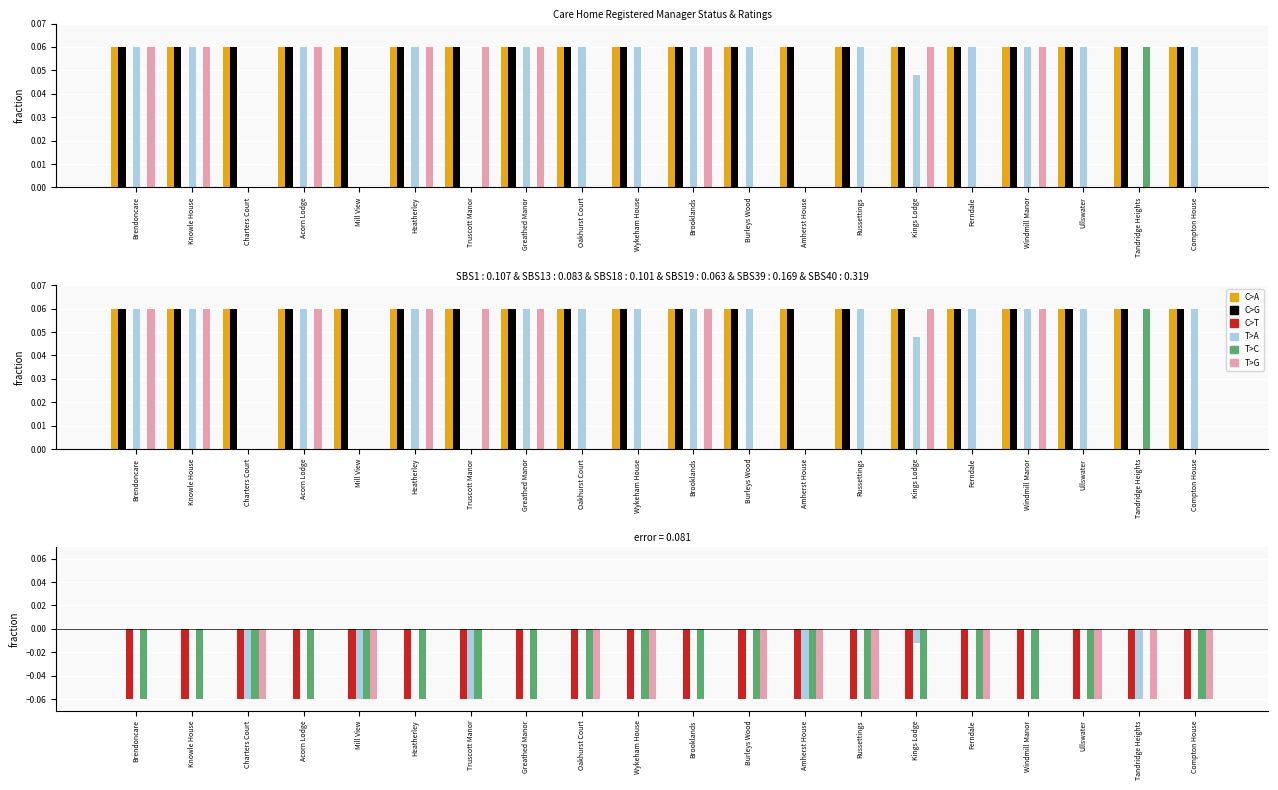

Which series has the largest range (max minus min)?

T>A